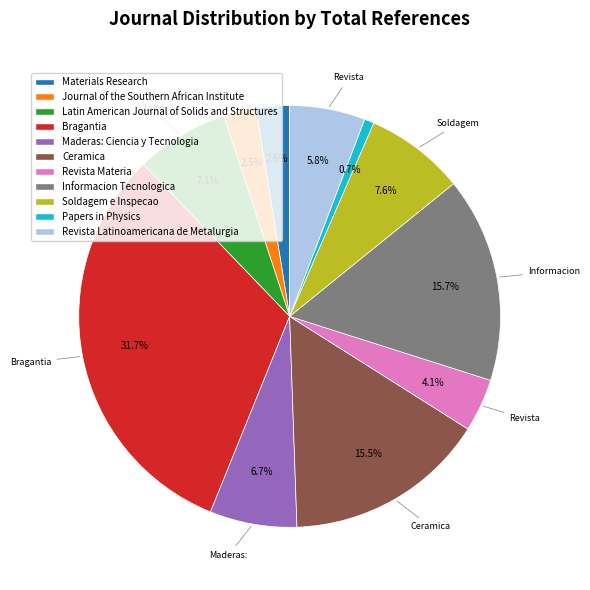

To the nearest percent, what is the combined percentage of Journal of the Southern African Institute and Maderas: Ciencia y Tecnologia?

9%